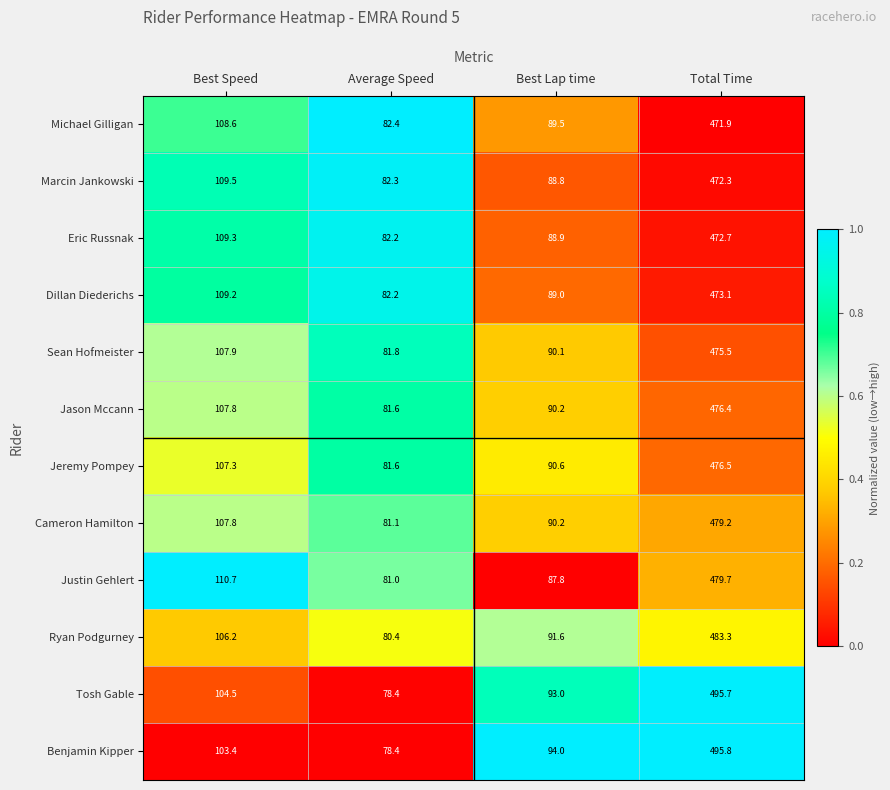

What is the difference between the second highest and second lowest values in the Benjamin Kipper series?

9.4